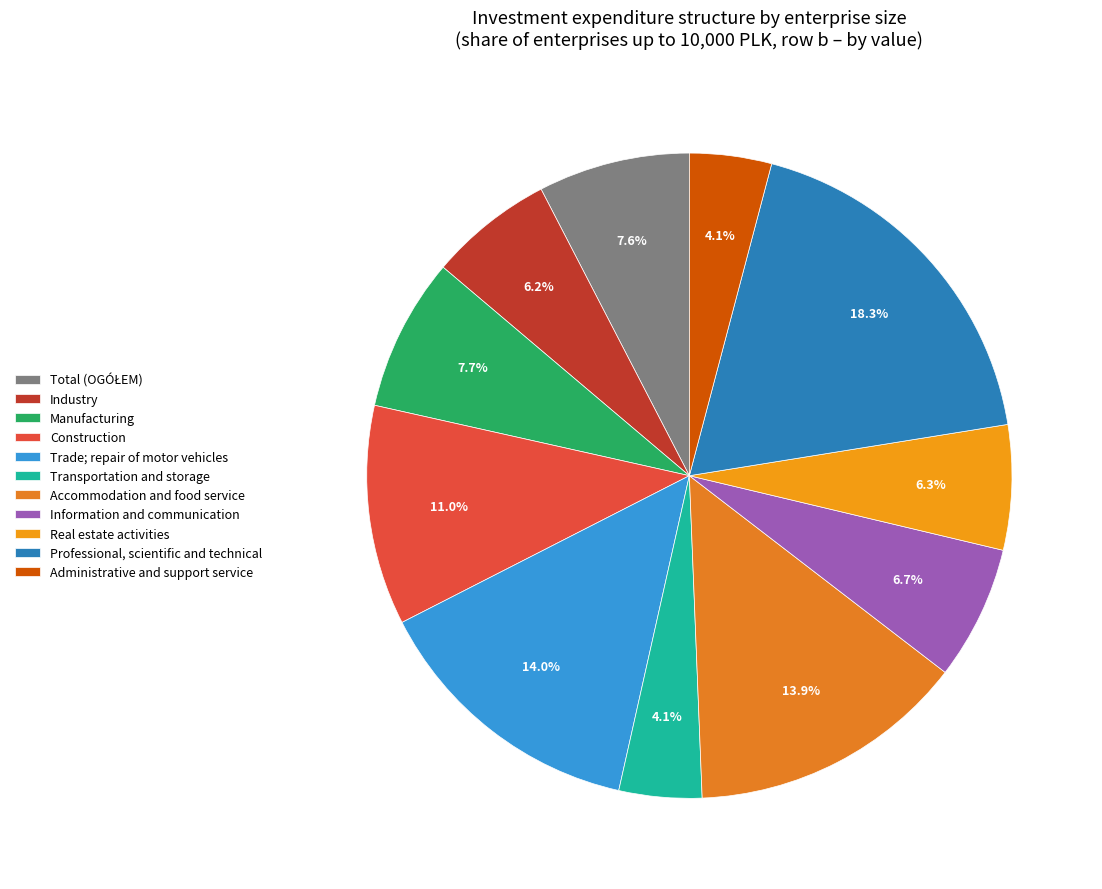

How many segments does this pie chart have?

11